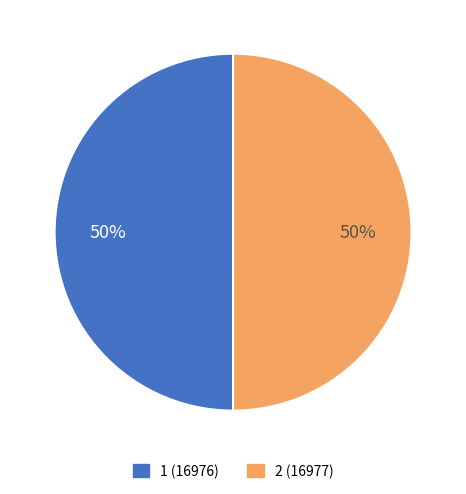

To the nearest percent, what is the average slice percentage?

50%